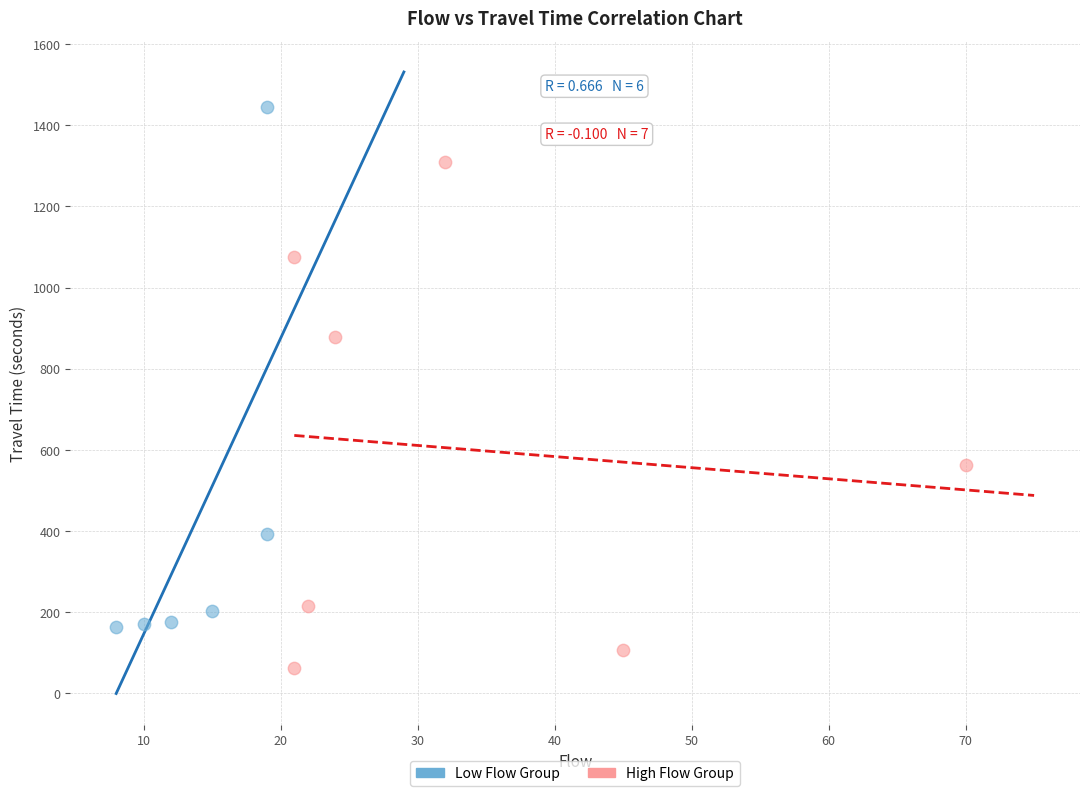

Which series contains the highest Y value?

Low Flow Group